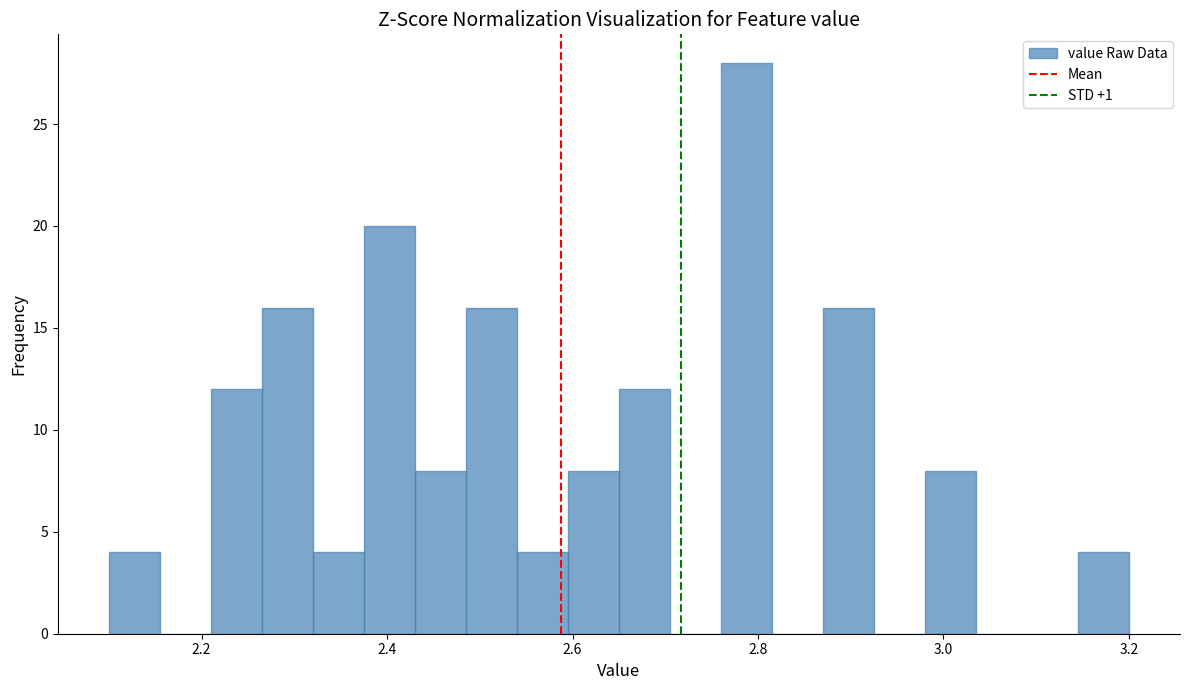

Read against the x-axis, roughly where is the centre of the tallest bar?

2.78